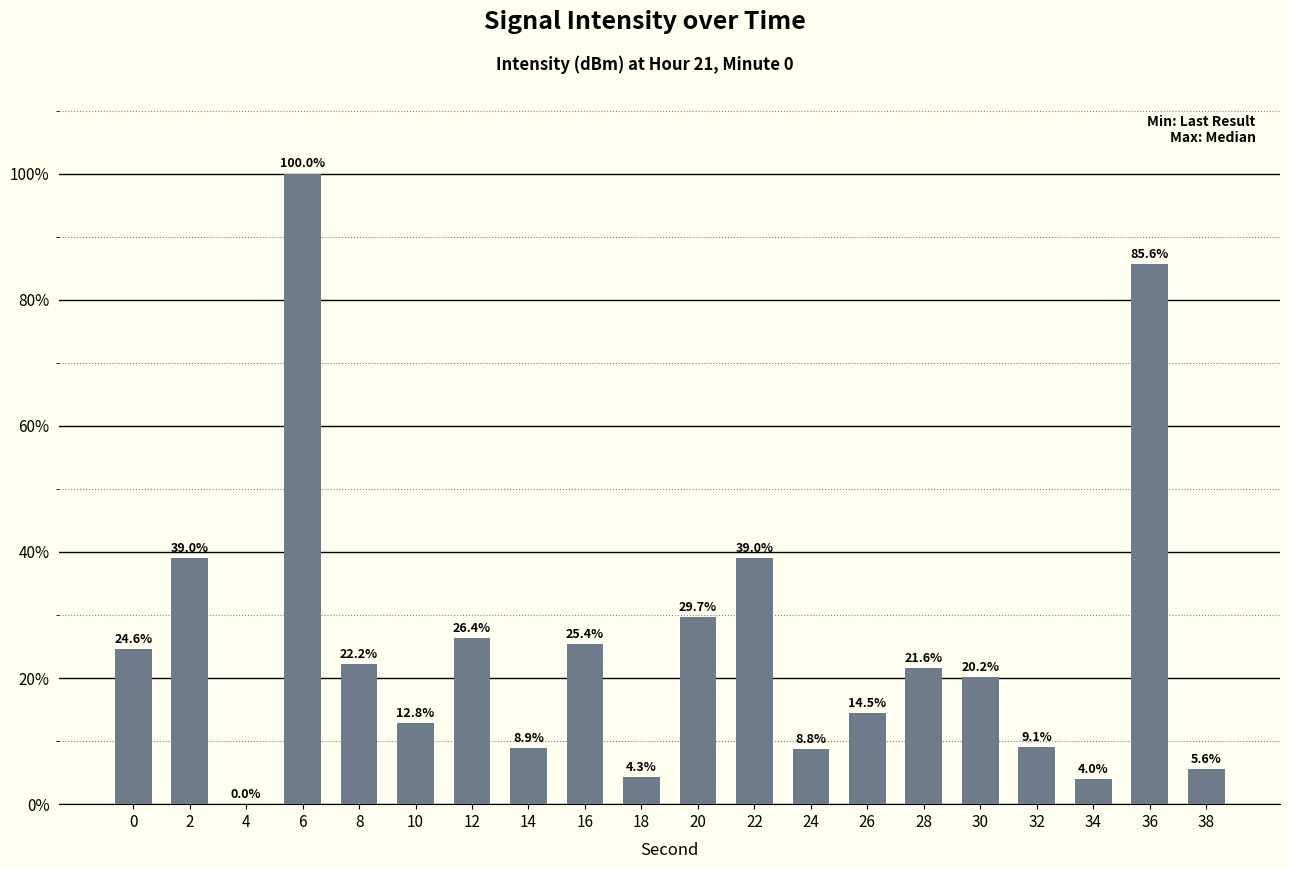

Reading right to left, what are all the values shown in this chart?

5.6	85.6	4.0	9.1	20.2	21.6	14.5	8.8	39.0	29.7	4.3	25.4	8.9	26.4	12.8	22.2	100.0	0.0	39.0	24.6